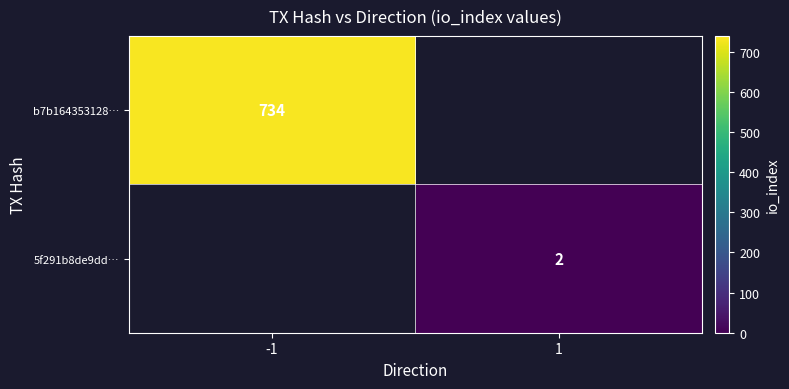

The 5f291b8de9dd… series shows 1 at 1. True or false?

False